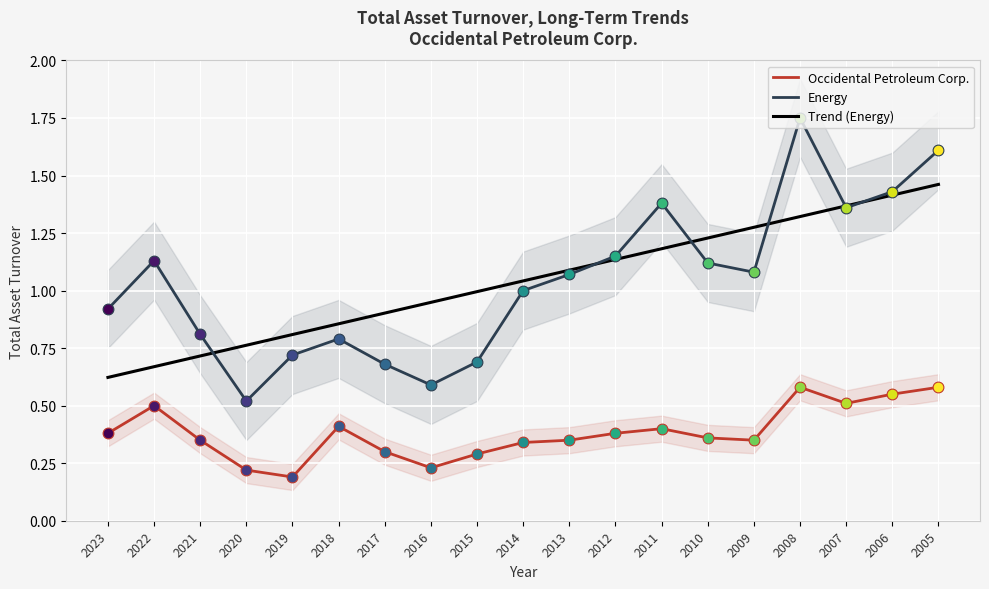

At how many categories does at least one series exceed 0?

19